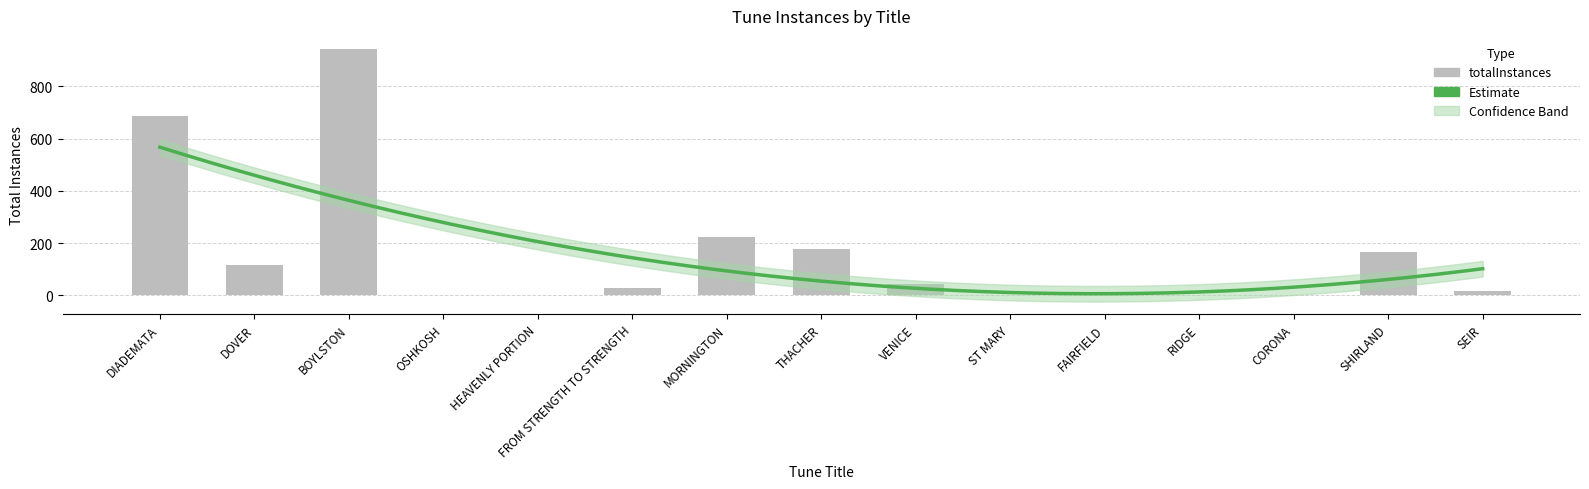

Reading left to right, extract all data points from this chart.

DIADEMATA=685	DOVER=116	BOYLSTON=945	OSHKOSH=2	HEAVENLY PORTION=2	FROM STRENGTH TO STRENGTH=30	MORNINGTON=224	THACHER=177	VENICE=42	ST MARY=1	FAIRFIELD=8	RIDGE=3	CORONA=3	SHIRLAND=168	SEIR=15